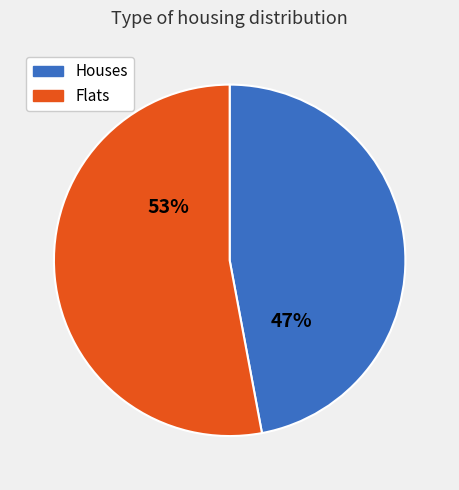

Does Flats represent more than half of the total?

Yes